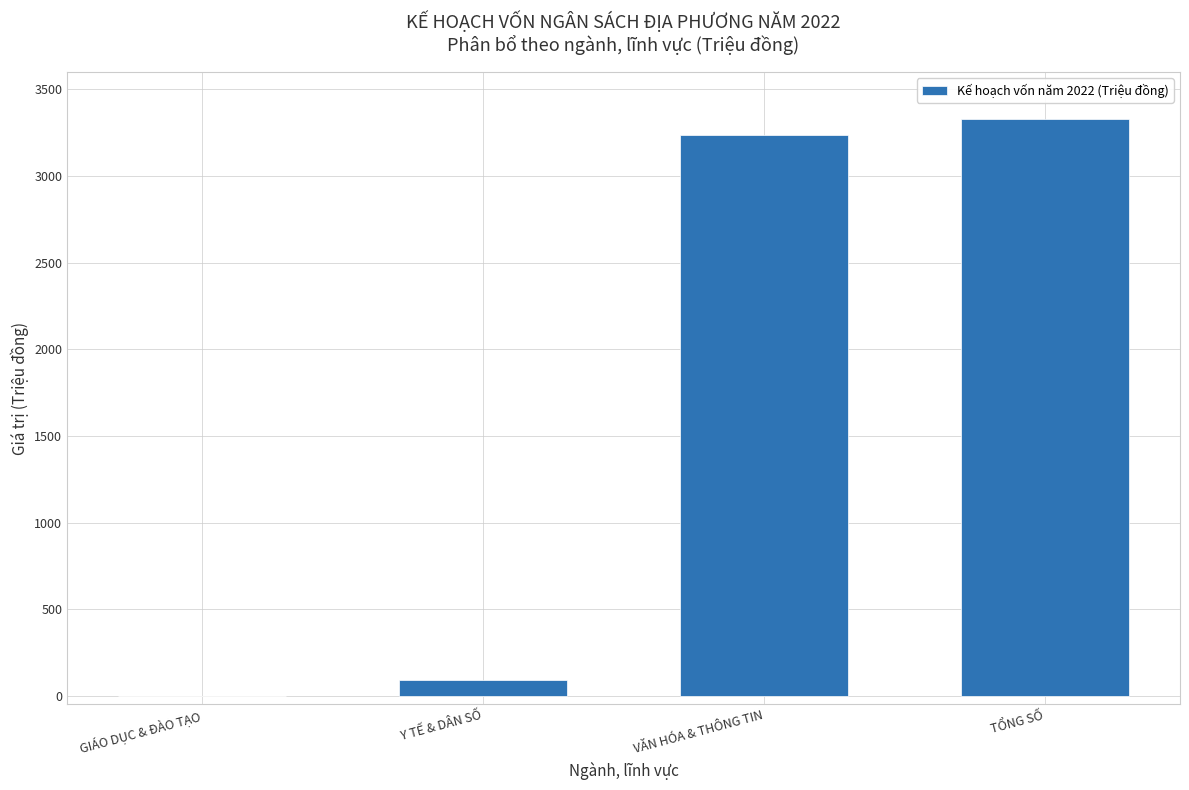

Is it true that the value at VĂN HÓA & THÔNG TIN is 3236?

True